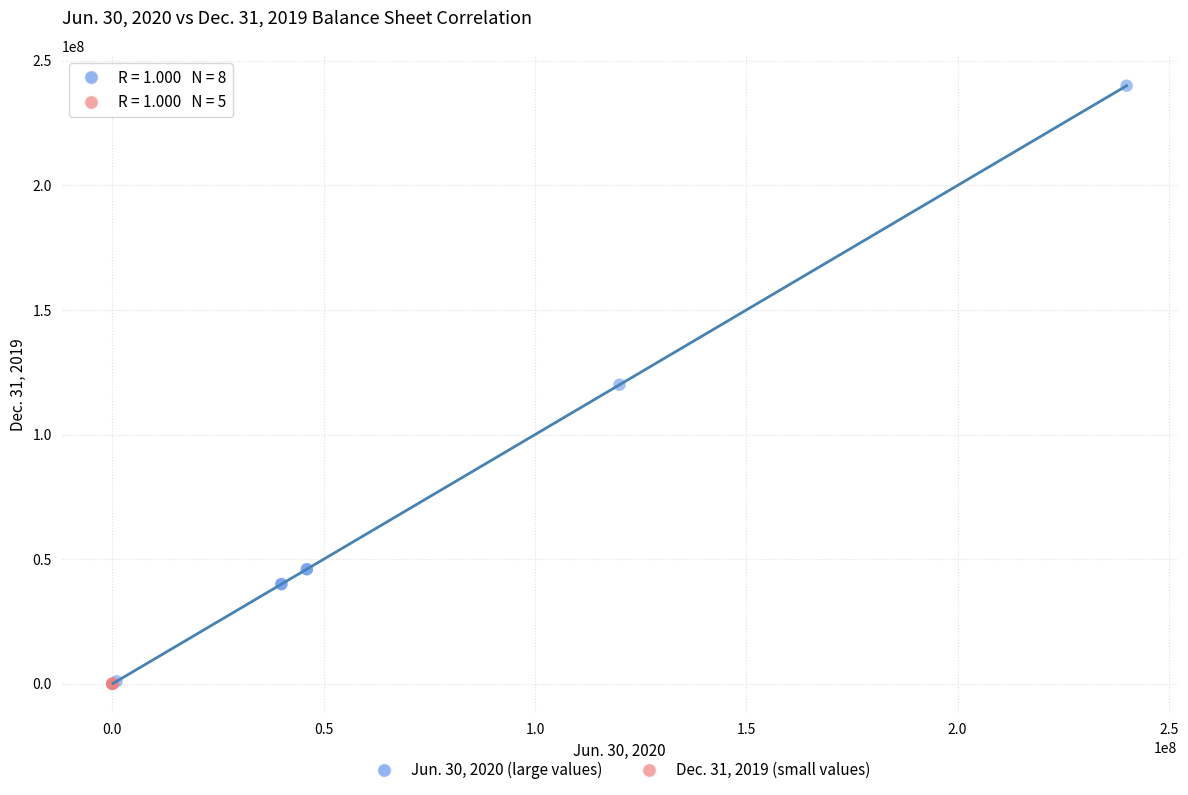

What are all the series names shown in the legend?

Jun. 30, 2020 (large values), Dec. 31, 2019 (small values)